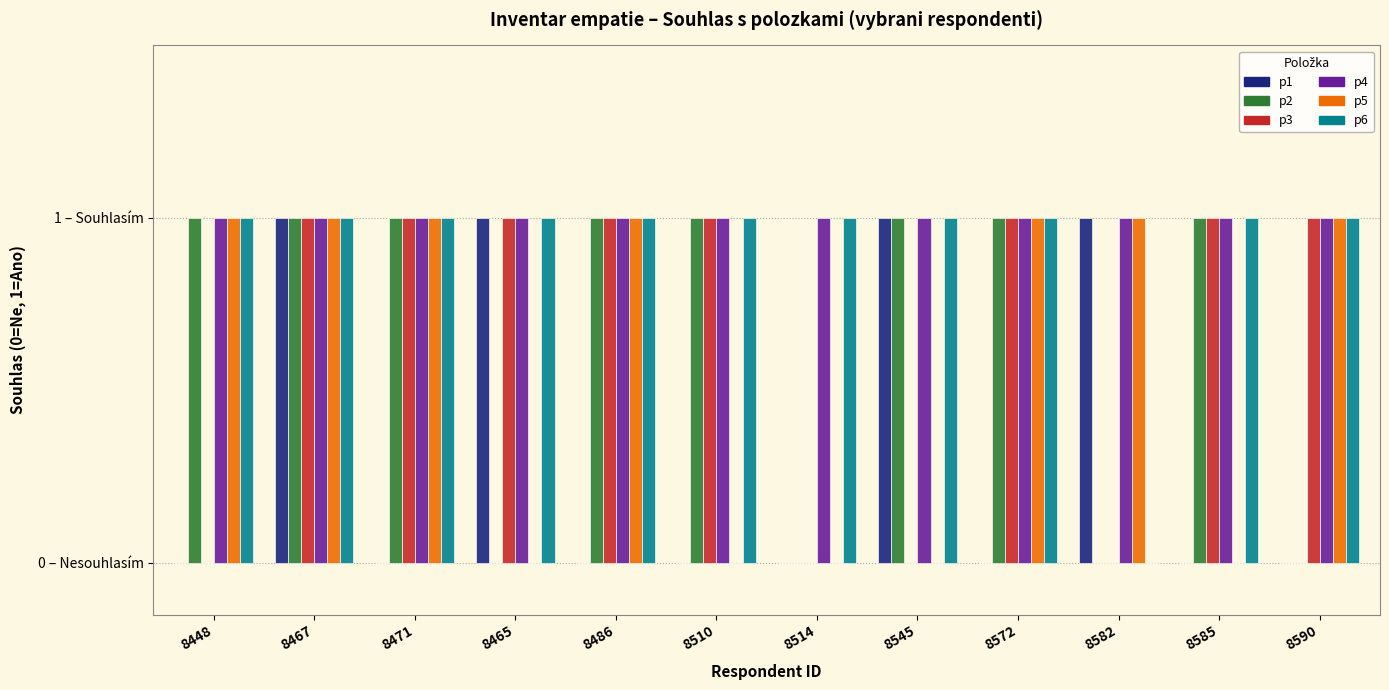

What is the label of the 4th bar from the left?

8465